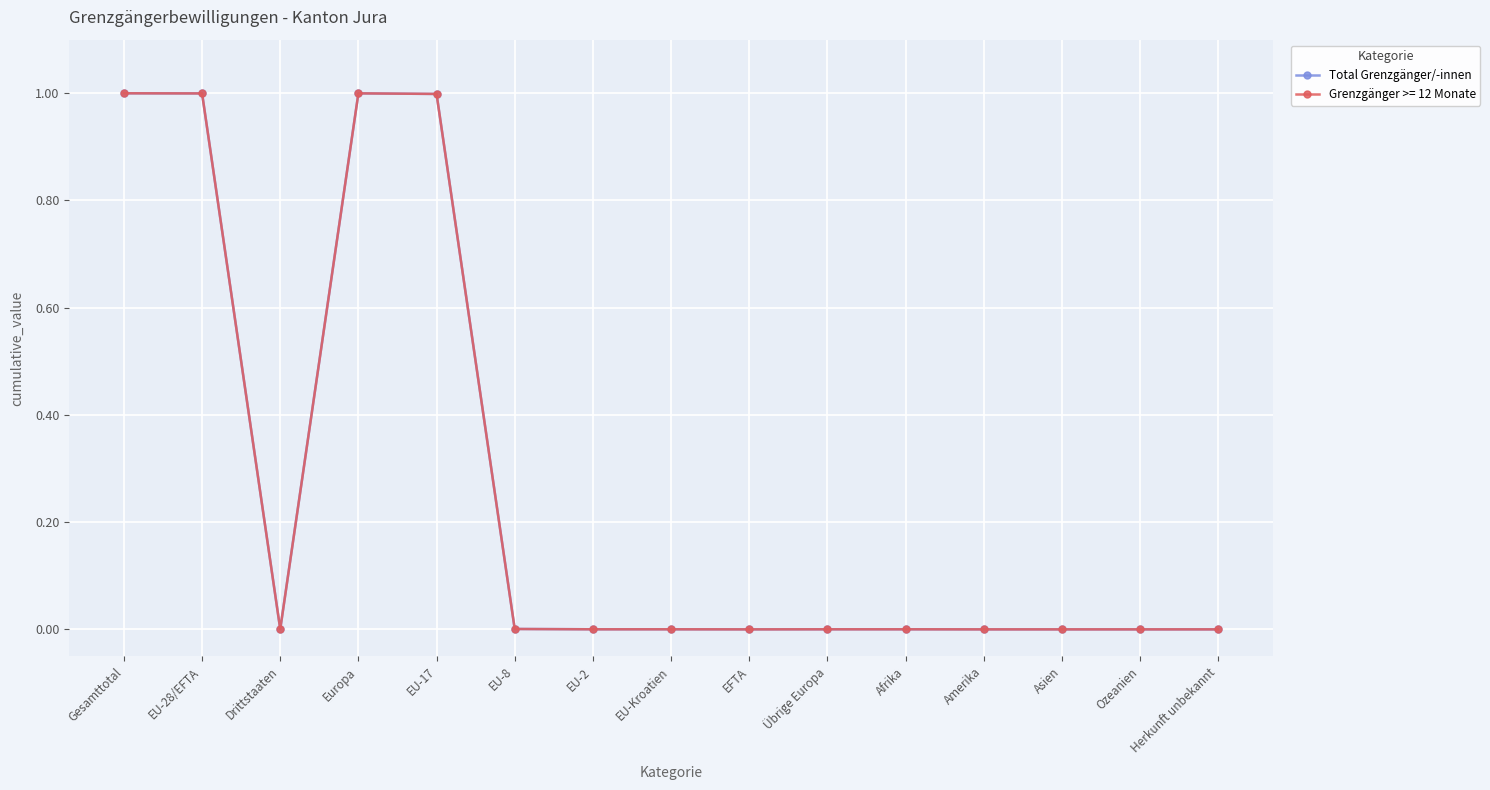

Is it true that Total Grenzgänger/-innen equals 0.0 at EU-Kroatien?

True